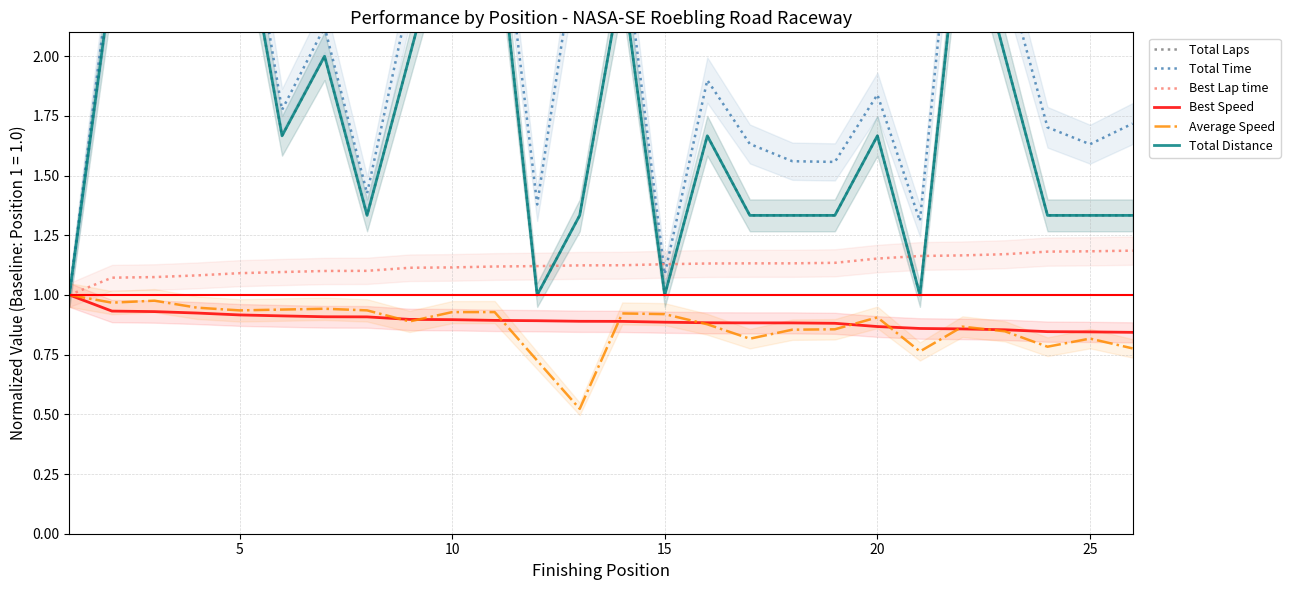

True or false: Best Lap time and Average Speed cross at least once.

False